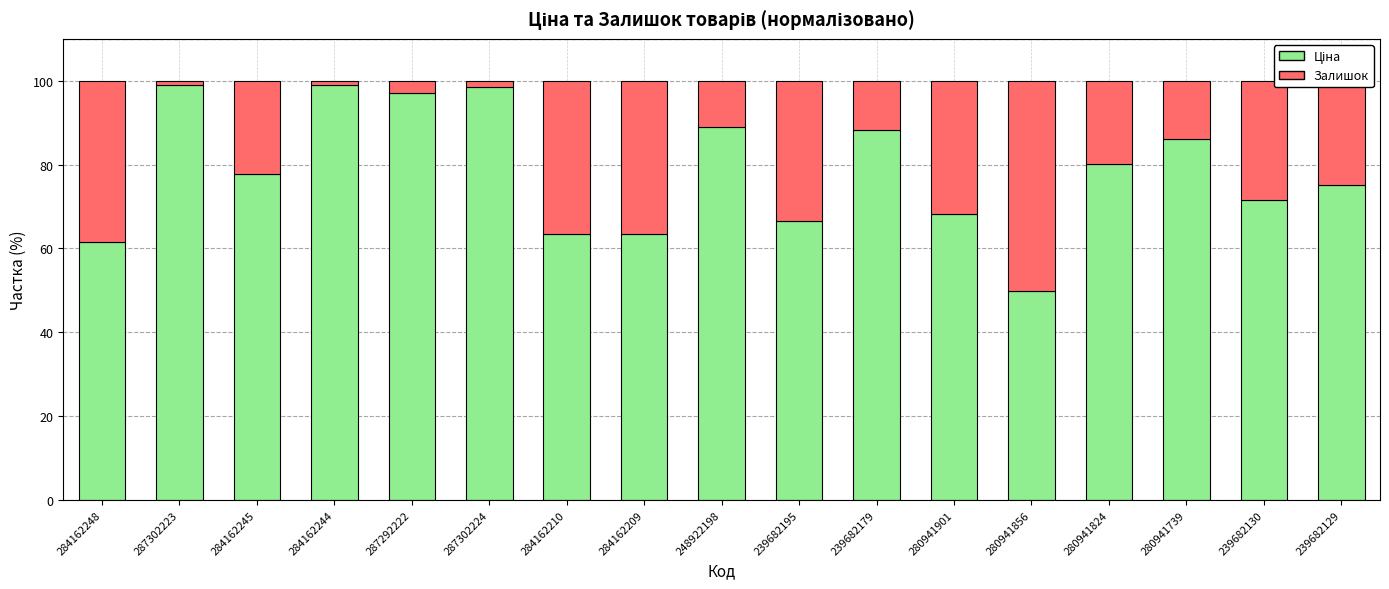

What is the total value across all series at 284162248?

100.0